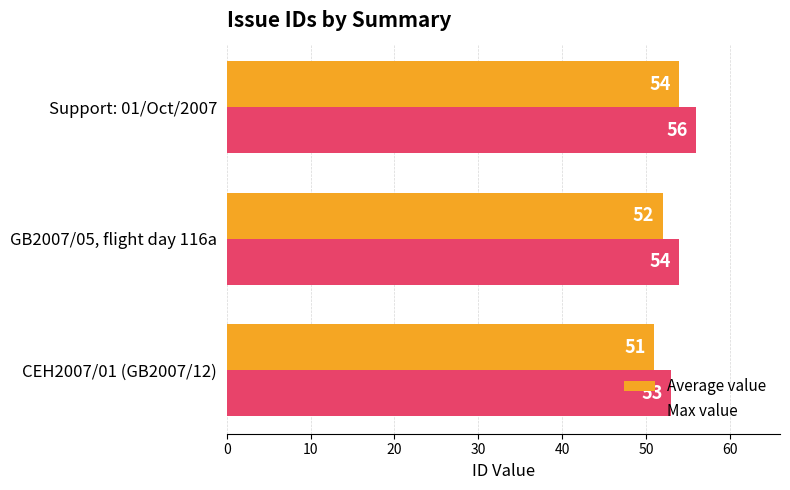

Rank the categories by Average value value from lowest to highest.

CEH2007/01 (GB2007/12), GB2007/05, flight day 116a, Support: 01/Oct/2007